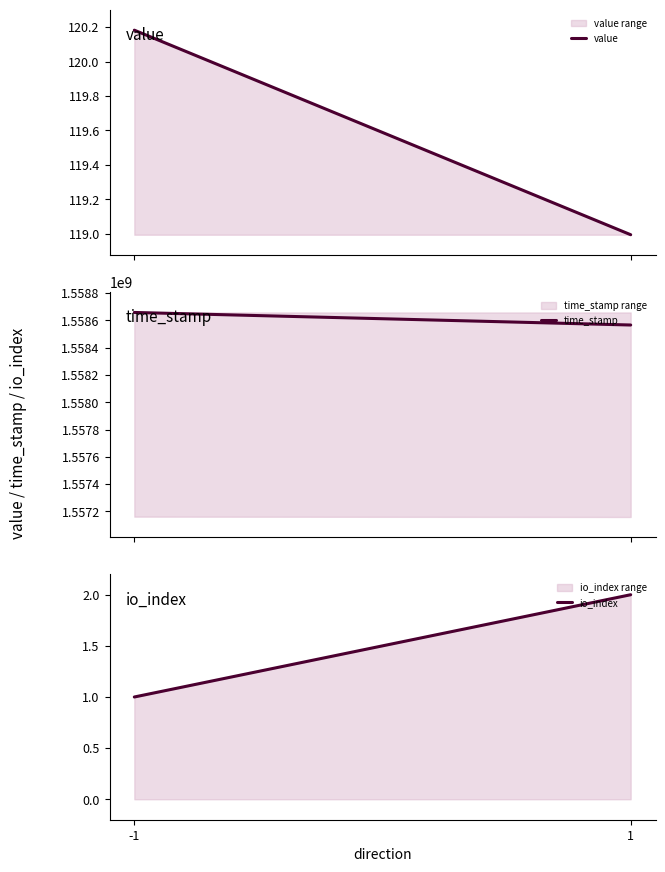

What are all the series names shown in the legend?

value, time_stamp, io_index